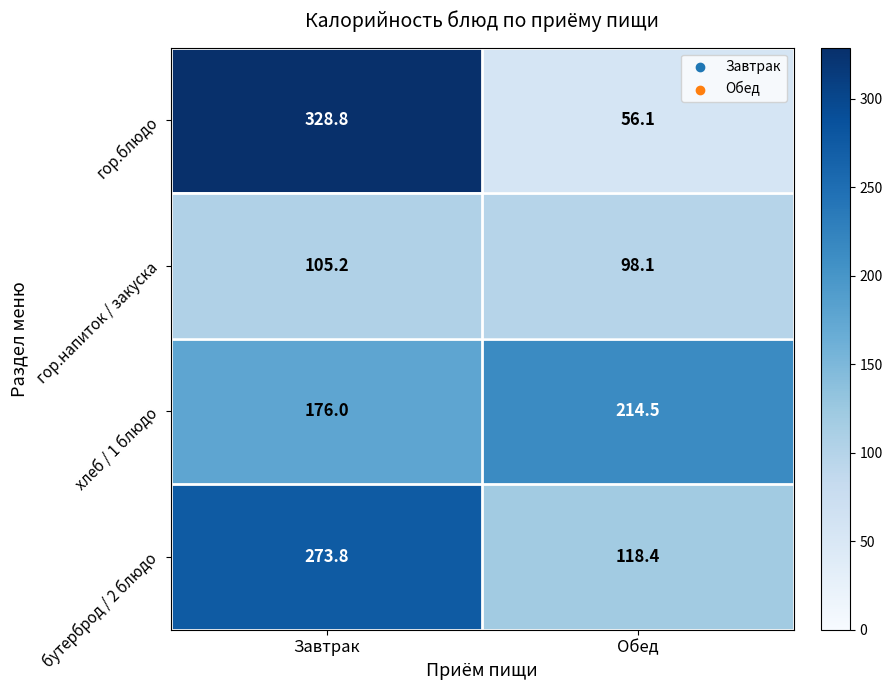

What is the total value across all series at Завтрак?

883.8